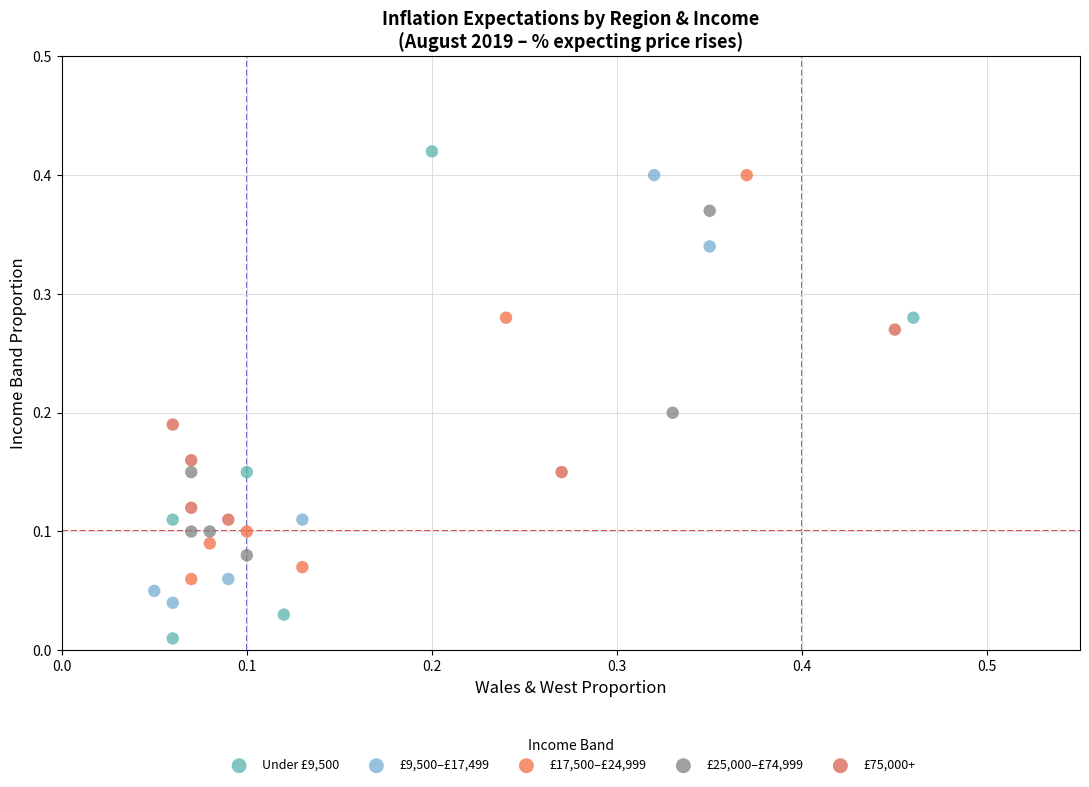

What are all the series names shown in the legend?

Under £9,500, £9,500–£17,499, £17,500–£24,999, £25,000–£74,999, £75,000+